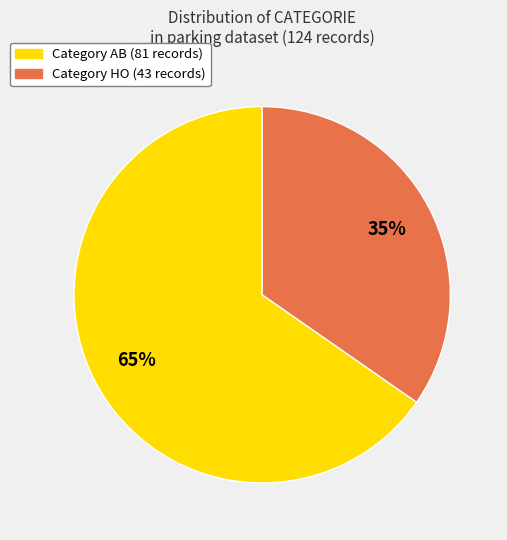

Is there a majority slice in this chart?

Yes